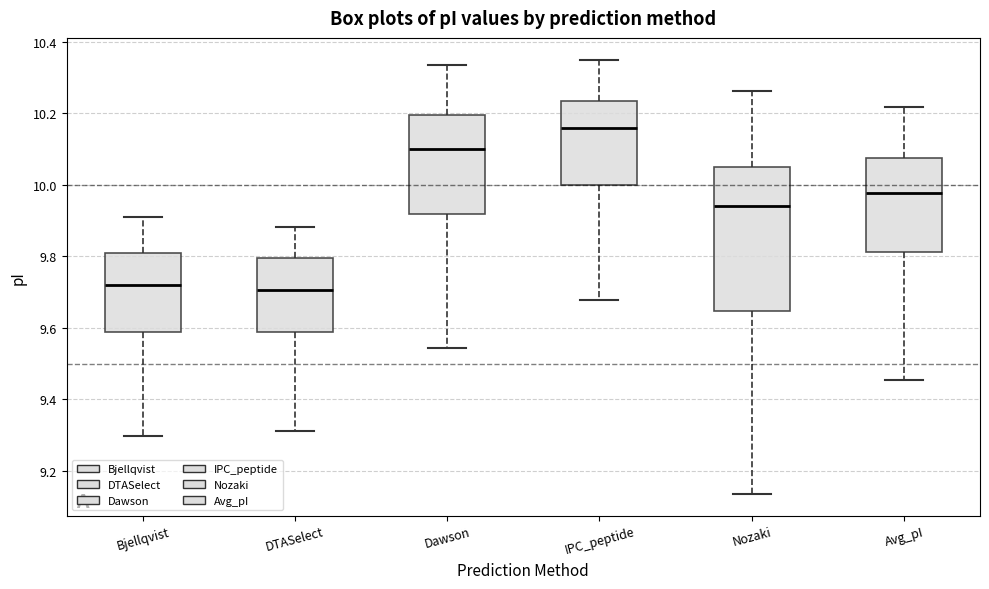

Where does the median line of the box for Dawson sit on the y-axis? The values are not printed on the chart, so give them approximately, as read against the axis.

10.10